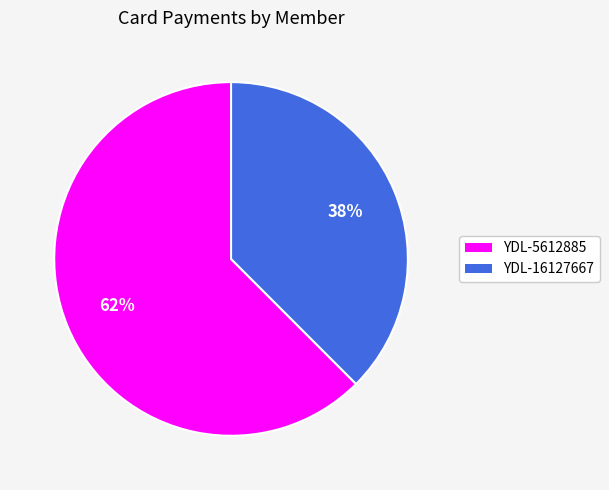

To the nearest percent, what is the average slice percentage?

50%